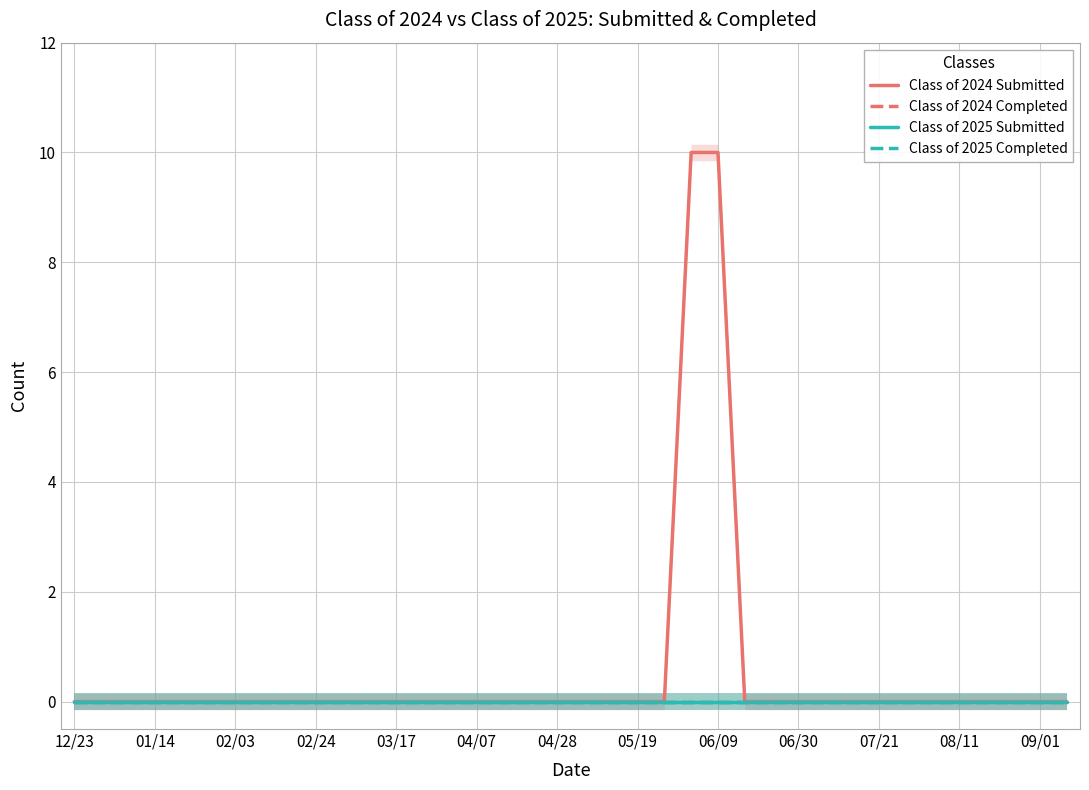

At which label does Class of 2025 Completed reach its minimum?

12/23